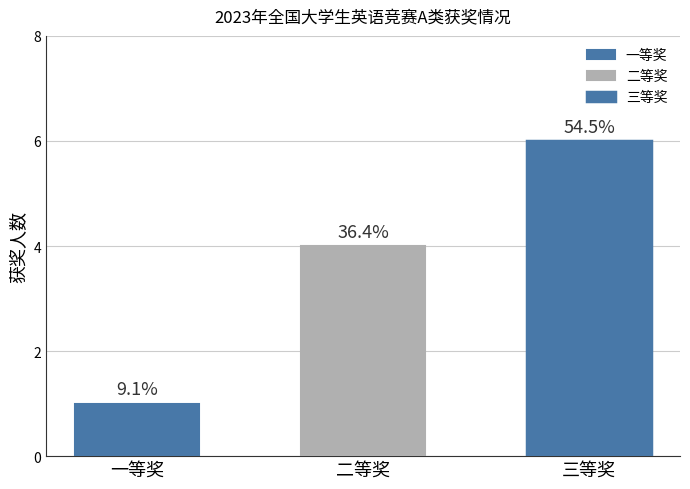

At which label does the data first exceed 4?

三等奖